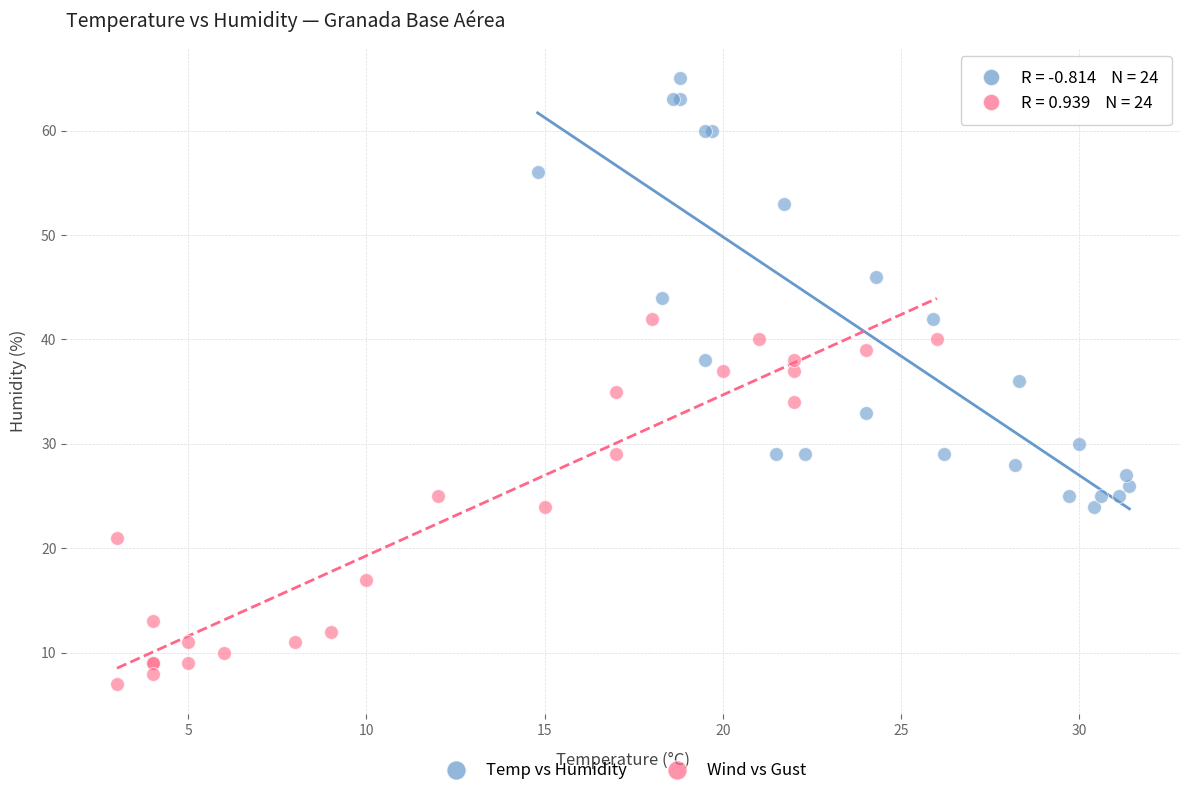

Which series has the largest Y range (max minus min)?

Temp vs Humidity